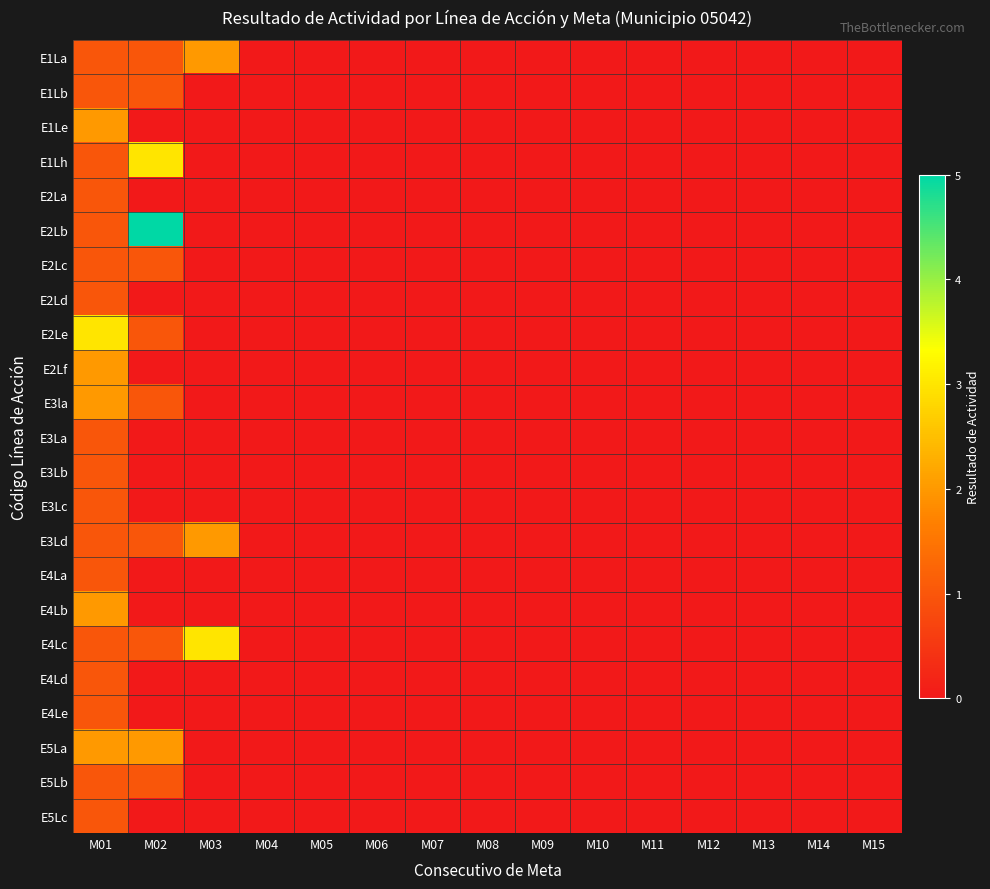

Reading left to right, transcribe all the data shown in this chart.

E1La: M01=1	M02=1	M03=2	M04=0	M05=0	M06=0	M07=0	M08=0	M09=0	M10=0	M11=0	M12=0	M13=0	M14=0	M15=0
E1Lb: M01=1	M02=1	M03=0	M04=0	M05=0	M06=0	M07=0	M08=0	M09=0	M10=0	M11=0	M12=0	M13=0	M14=0	M15=0
E1Le: M01=2	M02=0	M03=0	M04=0	M05=0	M06=0	M07=0	M08=0	M09=0	M10=0	M11=0	M12=0	M13=0	M14=0	M15=0
E1Lh: M01=1	M02=3	M03=0	M04=0	M05=0	M06=0	M07=0	M08=0	M09=0	M10=0	M11=0	M12=0	M13=0	M14=0	M15=0
E2La: M01=1	M02=0	M03=0	M04=0	M05=0	M06=0	M07=0	M08=0	M09=0	M10=0	M11=0	M12=0	M13=0	M14=0	M15=0
E2Lb: M01=1	M02=5	M03=0	M04=0	M05=0	M06=0	M07=0	M08=0	M09=0	M10=0	M11=0	M12=0	M13=0	M14=0	M15=0
E2Lc: M01=1	M02=1	M03=0	M04=0	M05=0	M06=0	M07=0	M08=0	M09=0	M10=0	M11=0	M12=0	M13=0	M14=0	M15=0
E2Ld: M01=1	M02=0	M03=0	M04=0	M05=0	M06=0	M07=0	M08=0	M09=0	M10=0	M11=0	M12=0	M13=0	M14=0	M15=0
E2Le: M01=3	M02=1	M03=0	M04=0	M05=0	M06=0	M07=0	M08=0	M09=0	M10=0	M11=0	M12=0	M13=0	M14=0	M15=0
E2Lf: M01=2	M02=0	M03=0	M04=0	M05=0	M06=0	M07=0	M08=0	M09=0	M10=0	M11=0	M12=0	M13=0	M14=0	M15=0
E3la: M01=2	M02=1	M03=0	M04=0	M05=0	M06=0	M07=0	M08=0	M09=0	M10=0	M11=0	M12=0	M13=0	M14=0	M15=0
E3La: M01=1	M02=0	M03=0	M04=0	M05=0	M06=0	M07=0	M08=0	M09=0	M10=0	M11=0	M12=0	M13=0	M14=0	M15=0
E3Lb: M01=1	M02=0	M03=0	M04=0	M05=0	M06=0	M07=0	M08=0	M09=0	M10=0	M11=0	M12=0	M13=0	M14=0	M15=0
E3Lc: M01=1	M02=0	M03=0	M04=0	M05=0	M06=0	M07=0	M08=0	M09=0	M10=0	M11=0	M12=0	M13=0	M14=0	M15=0
E3Ld: M01=1	M02=1	M03=2	M04=0	M05=0	M06=0	M07=0	M08=0	M09=0	M10=0	M11=0	M12=0	M13=0	M14=0	M15=0
E4La: M01=1	M02=0	M03=0	M04=0	M05=0	M06=0	M07=0	M08=0	M09=0	M10=0	M11=0	M12=0	M13=0	M14=0	M15=0
E4Lb: M01=2	M02=0	M03=0	M04=0	M05=0	M06=0	M07=0	M08=0	M09=0	M10=0	M11=0	M12=0	M13=0	M14=0	M15=0
E4Lc: M01=1	M02=1	M03=3	M04=0	M05=0	M06=0	M07=0	M08=0	M09=0	M10=0	M11=0	M12=0	M13=0	M14=0	M15=0
E4Ld: M01=1	M02=0	M03=0	M04=0	M05=0	M06=0	M07=0	M08=0	M09=0	M10=0	M11=0	M12=0	M13=0	M14=0	M15=0
E4Le: M01=1	M02=0	M03=0	M04=0	M05=0	M06=0	M07=0	M08=0	M09=0	M10=0	M11=0	M12=0	M13=0	M14=0	M15=0
E5La: M01=2	M02=2	M03=0	M04=0	M05=0	M06=0	M07=0	M08=0	M09=0	M10=0	M11=0	M12=0	M13=0	M14=0	M15=0
E5Lb: M01=1	M02=1	M03=0	M04=0	M05=0	M06=0	M07=0	M08=0	M09=0	M10=0	M11=0	M12=0	M13=0	M14=0	M15=0
E5Lc: M01=1	M02=0	M03=0	M04=0	M05=0	M06=0	M07=0	M08=0	M09=0	M10=0	M11=0	M12=0	M13=0	M14=0	M15=0